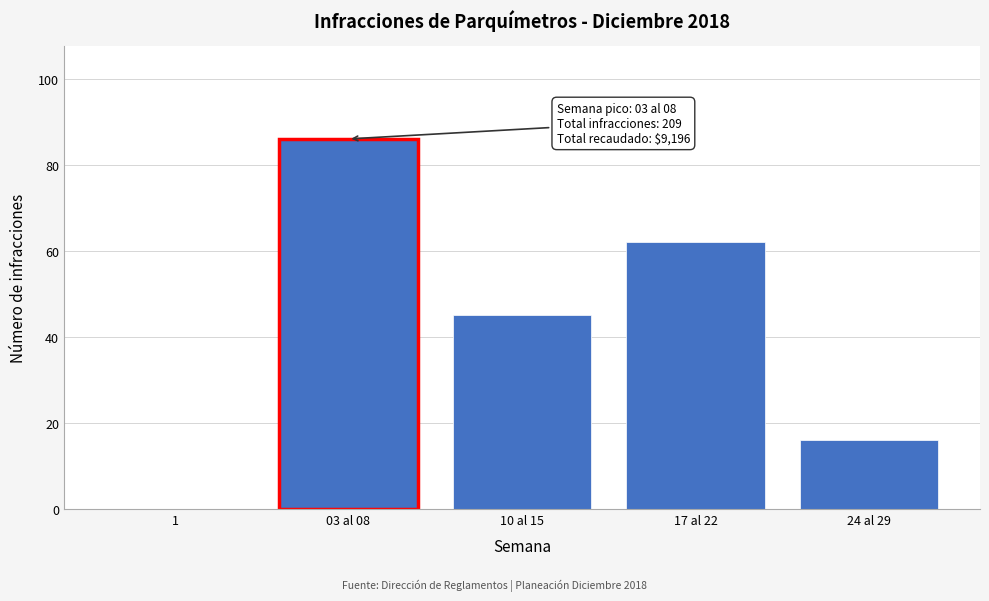

Reading left to right, what are all the values shown in this chart?

1=0	03 al 08=86	10 al 15=45	17 al 22=62	24 al 29=16